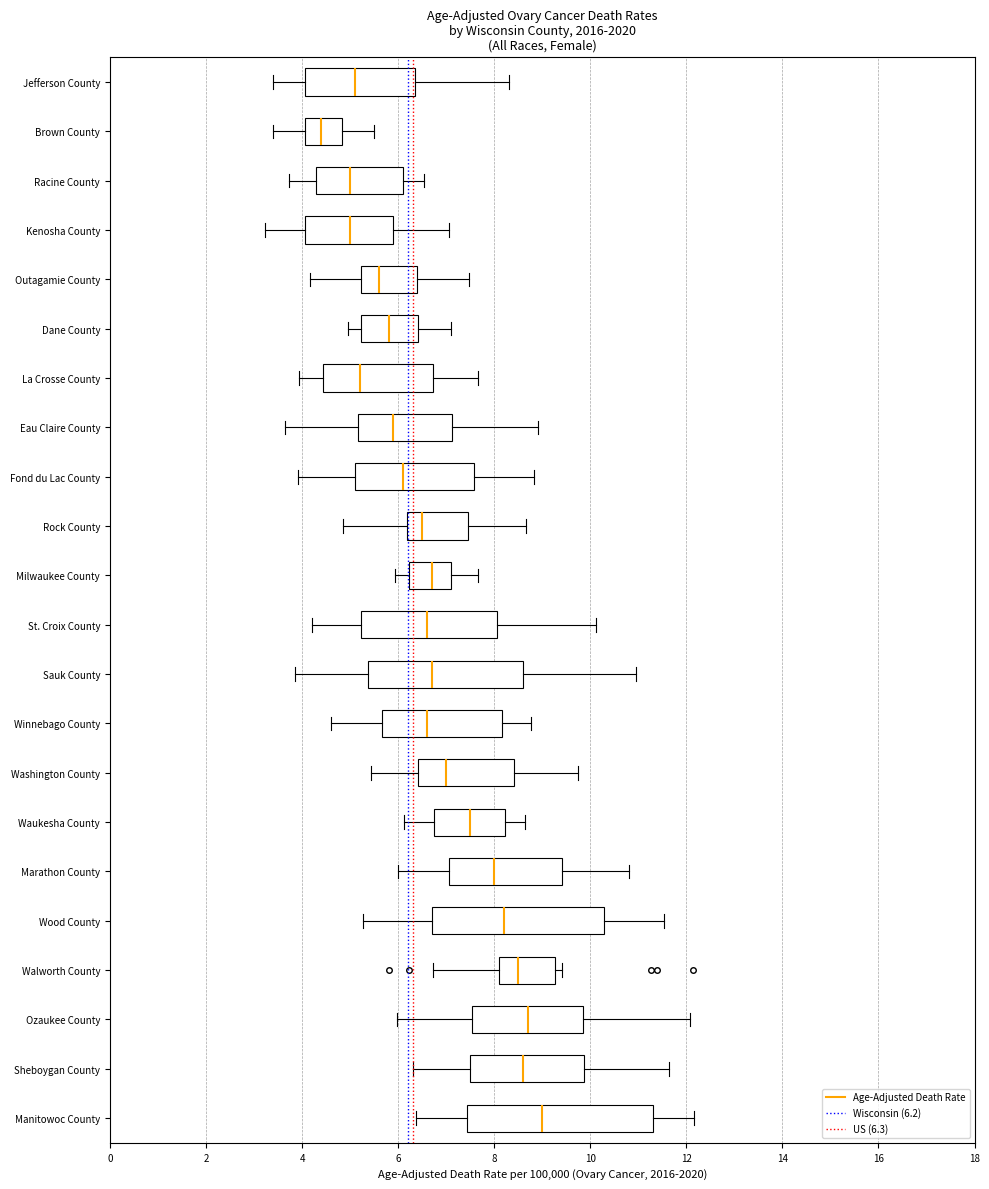

Comparing the boxes themselves (not the whiskers), which one is the widest?

Manitowoc County